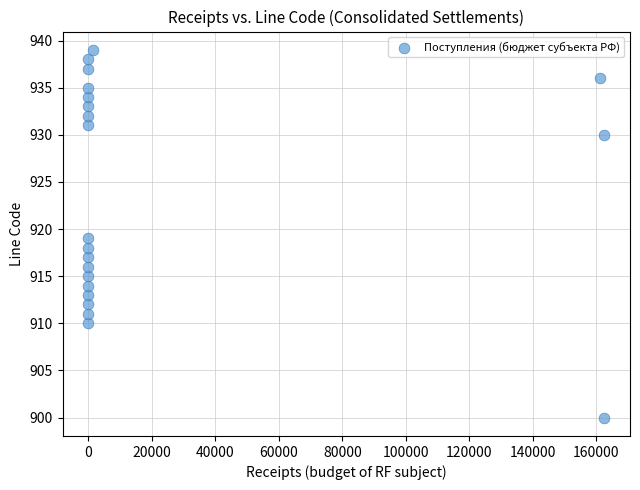

What is the range of Y values (max minus min)?

39